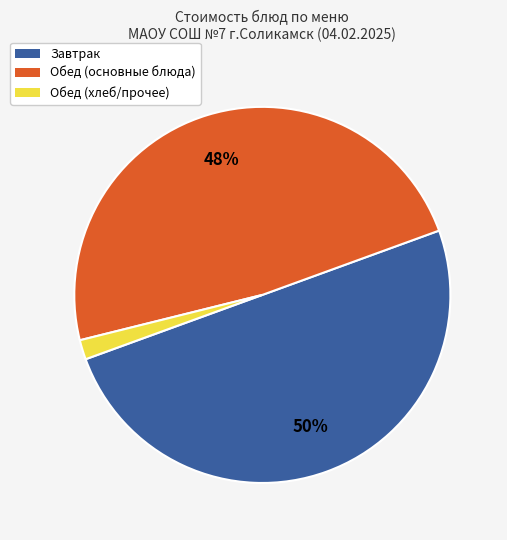

Which category has the smallest portion of the pie?

Обед (хлеб/прочее)